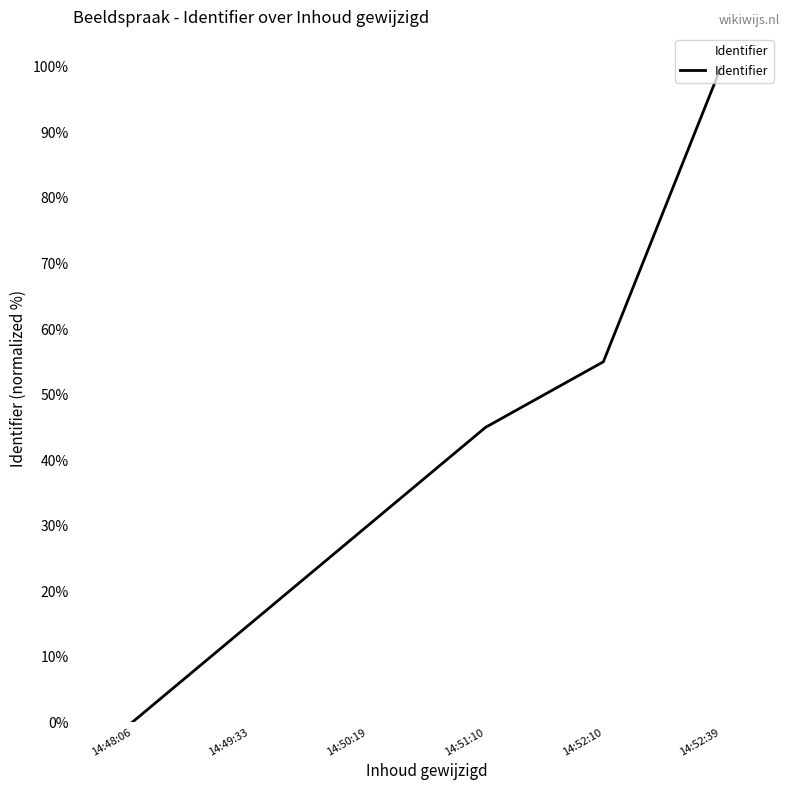

What is the difference between the maximum and minimum values?

100.0